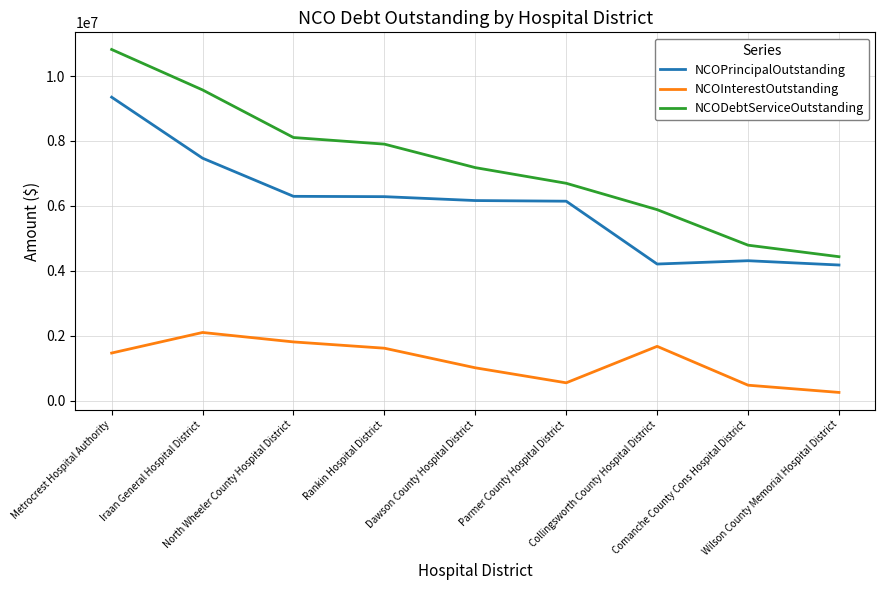

Which series has the largest range (max minus min)?

NCODebtServiceOutstanding